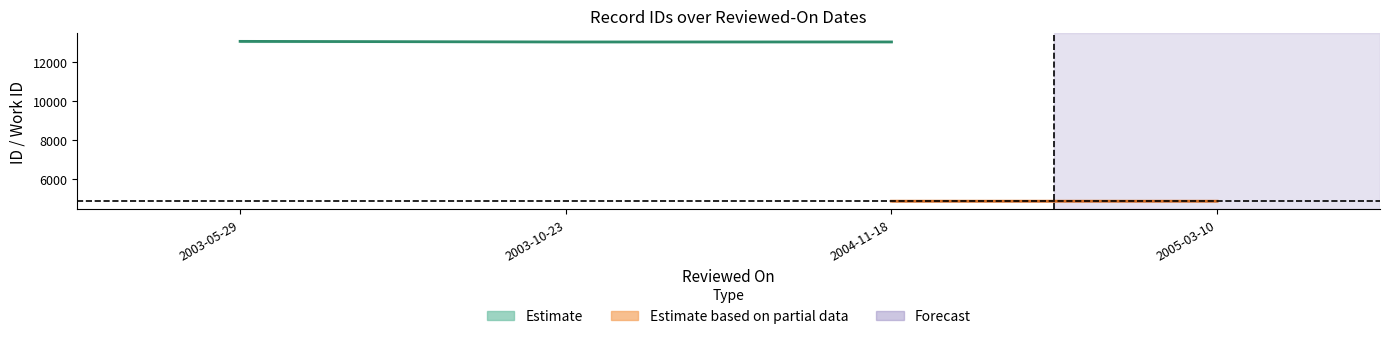

What is the value of the id_lower point at the 2nd from the left?

13041